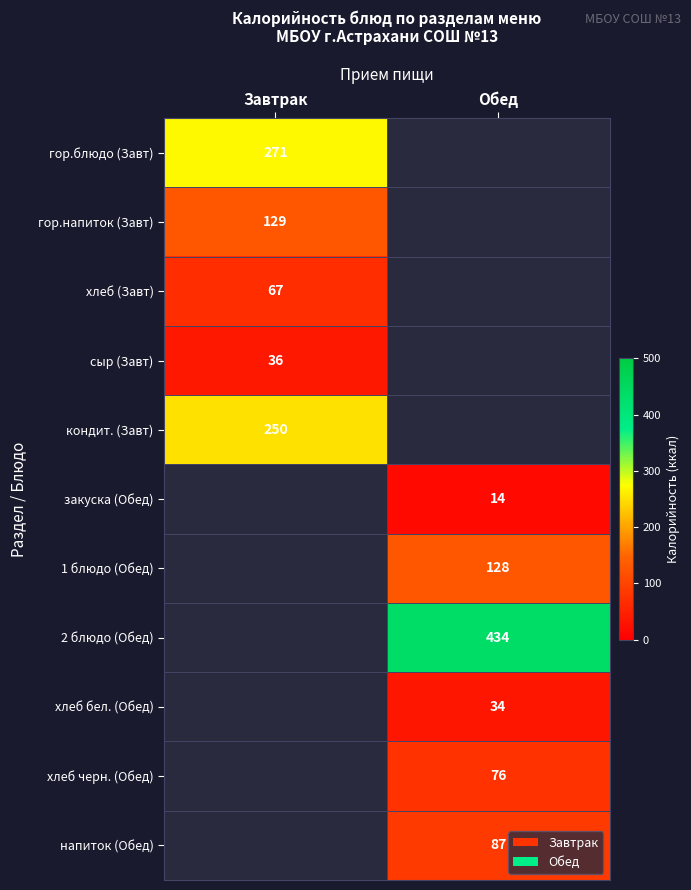

At how many categories does at least one series exceed 211?

2